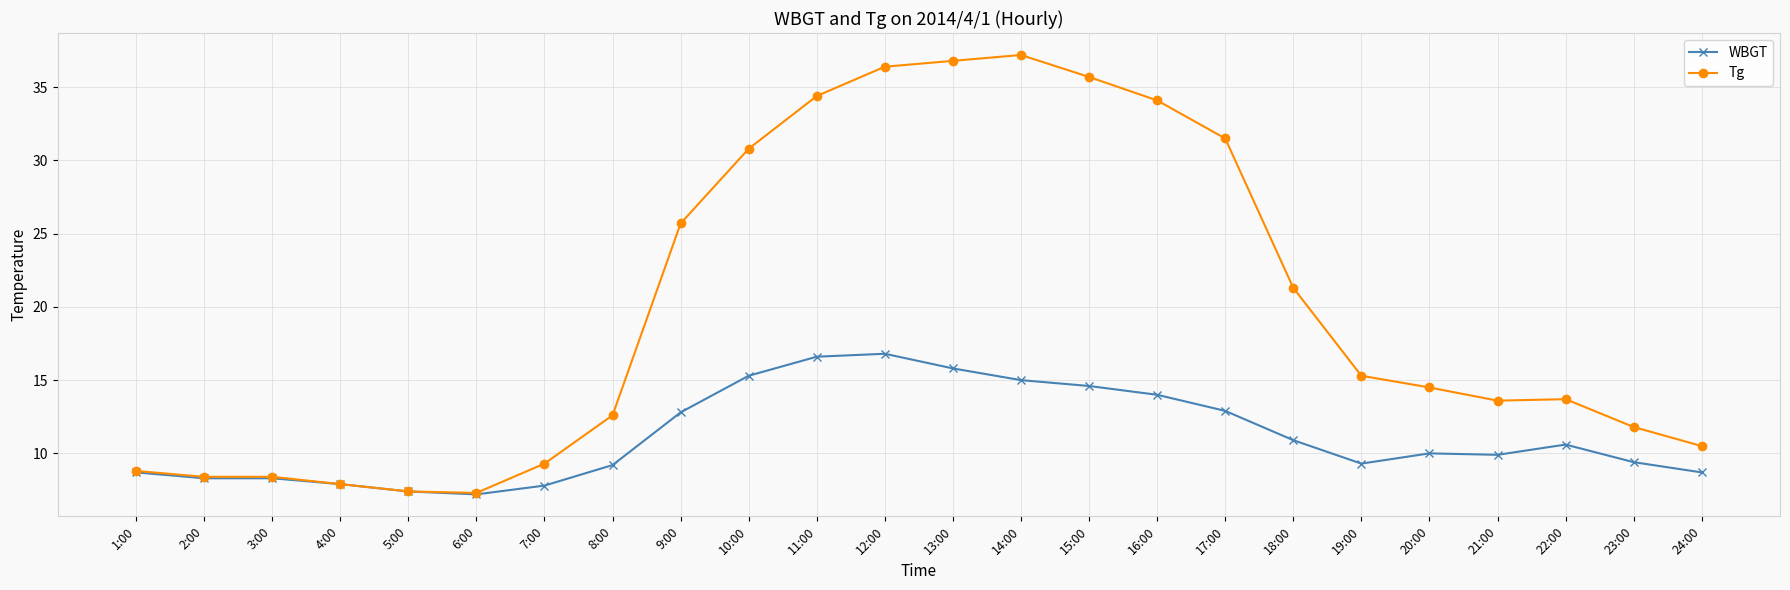

What is the difference between the highest and lowest values at 13:00?

21.0